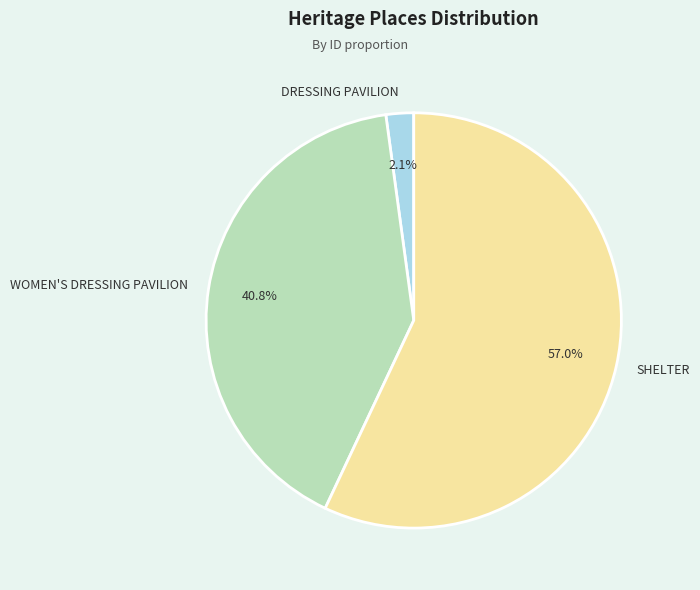

Is there a majority slice in this chart?

Yes